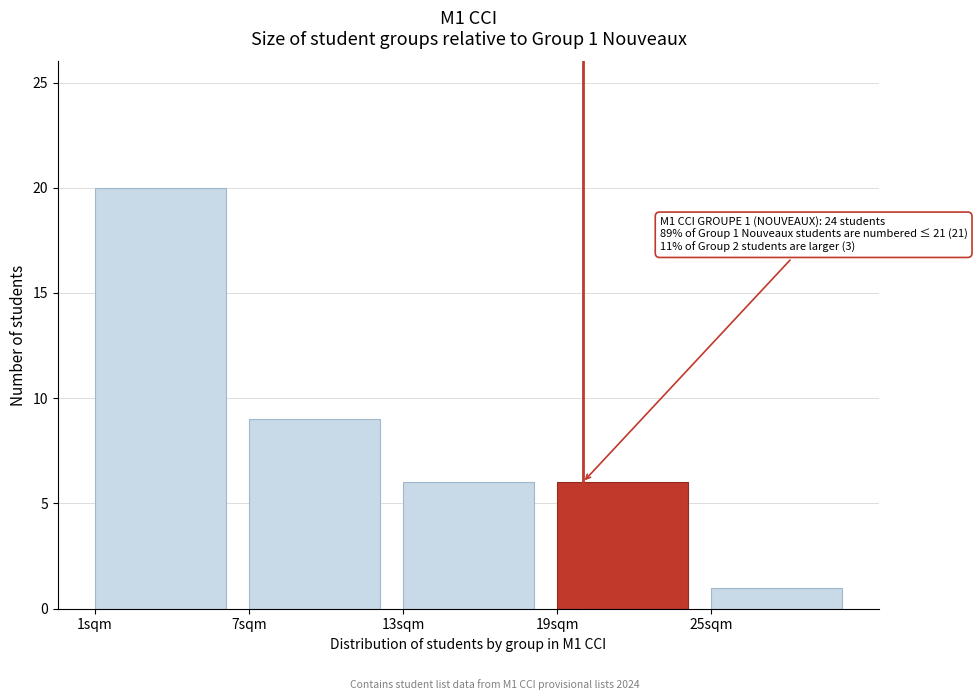

Reading left to right, extract all data points from this chart.

1sqm=20	7sqm=9	13sqm=6	19sqm=6	25sqm=1